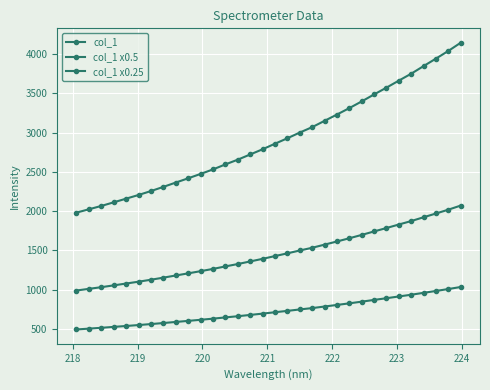

How many values in the col_1 series are below 2857?

16